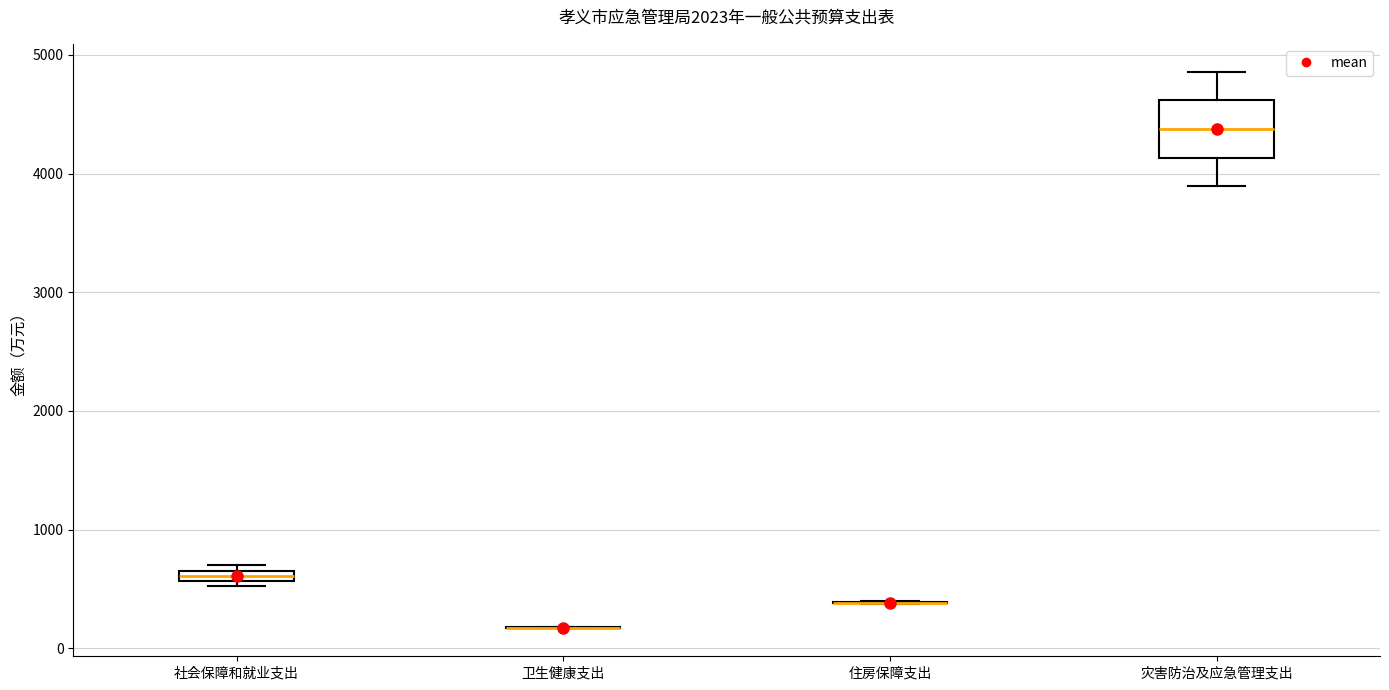

Which box is the tallest, from its lower edge to its upper edge?

灾害防治及应急管理支出